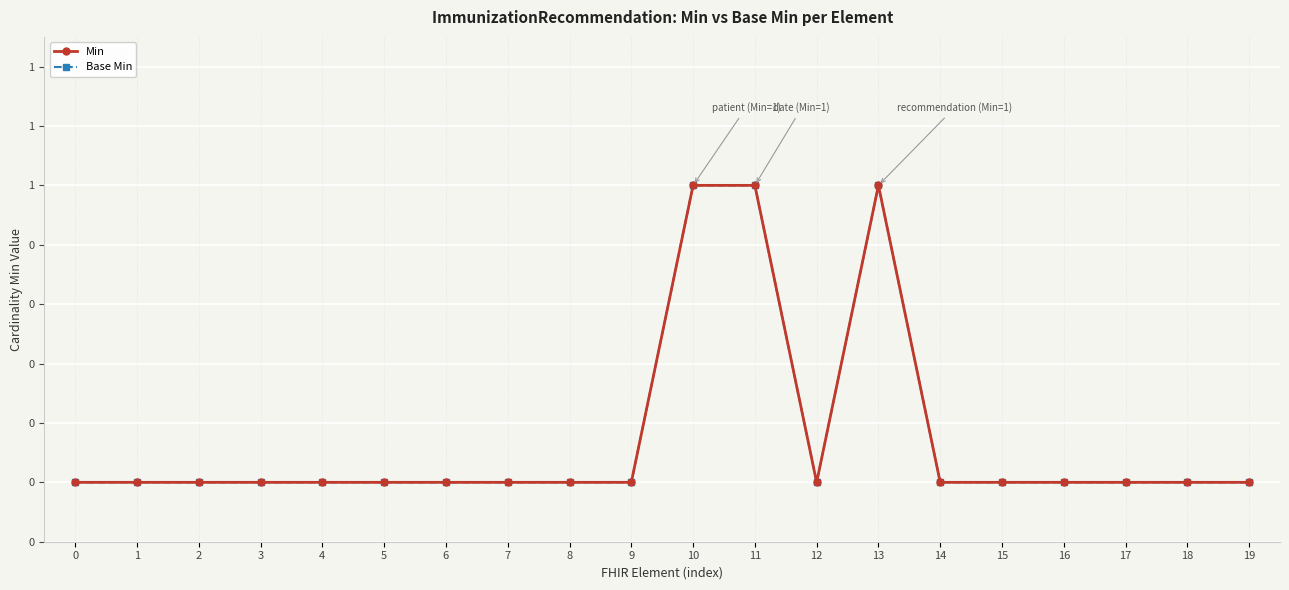

Rank the series at 4 from lowest to highest value.

Min, Base Min